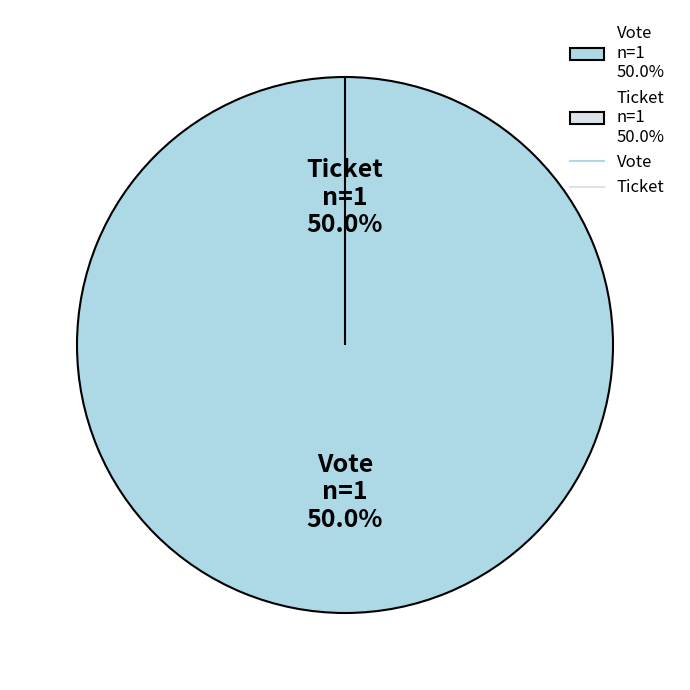

What is the majority slice?

Vote